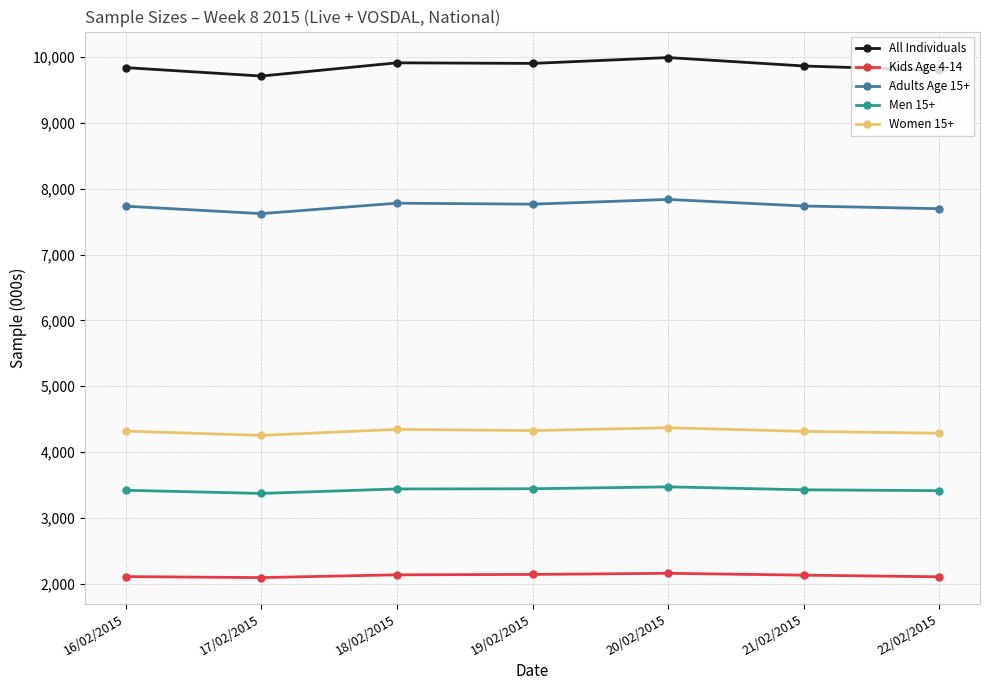

What is the highest value of the Women 15+ series?

4368